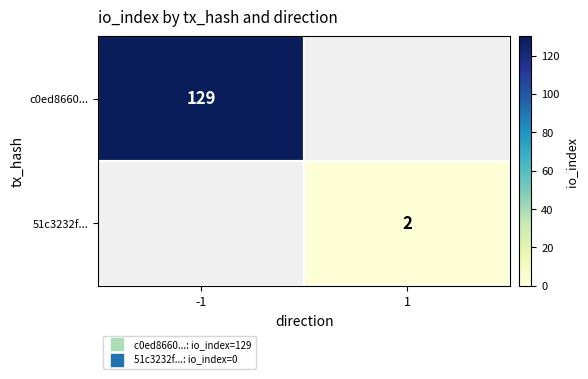

Which category has the lowest value across all series?

1